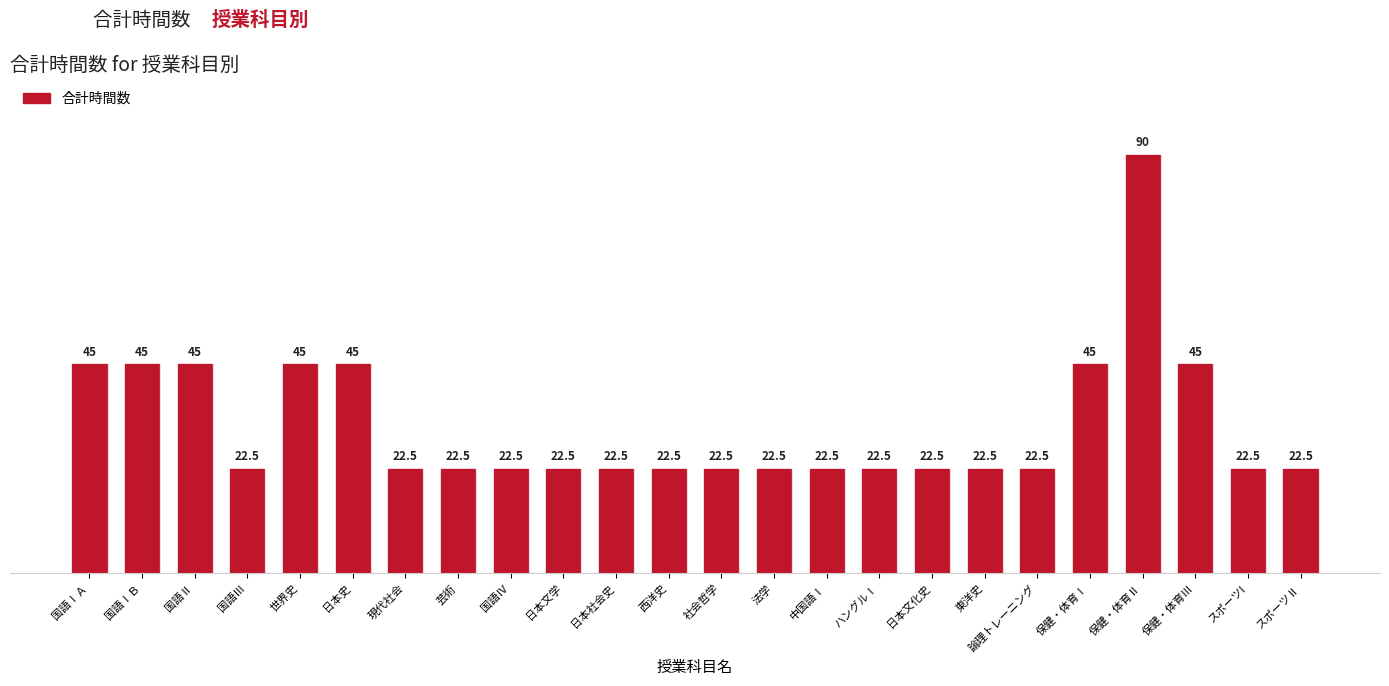

The chart shows a value of 39.5 at 社会哲学. True or false?

False